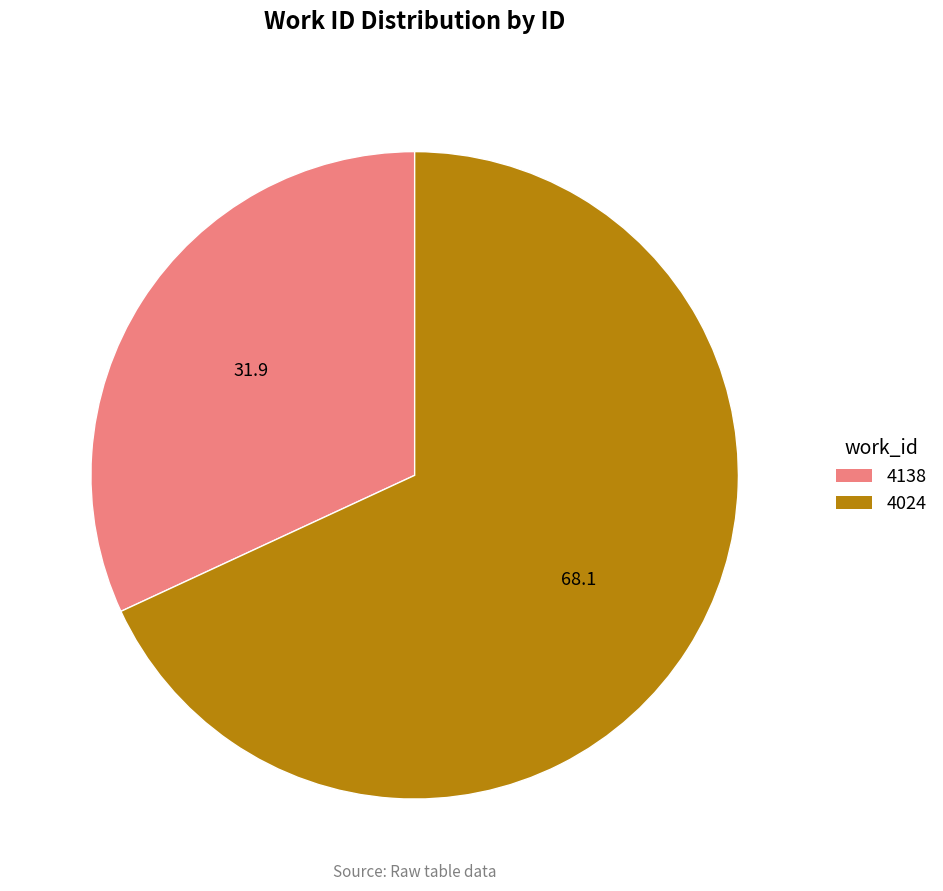

Which category accounts for the majority?

4024